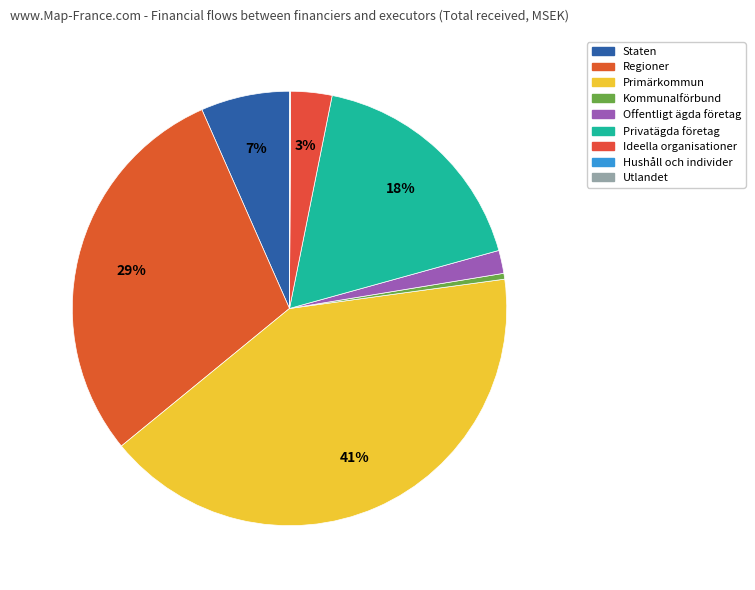

To the nearest percent, what is the difference between the largest and smallest slice percentages?

41%